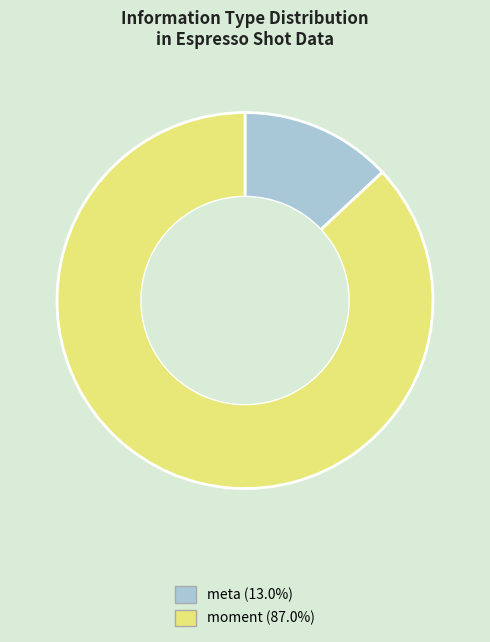

Is there a majority slice in this chart?

Yes